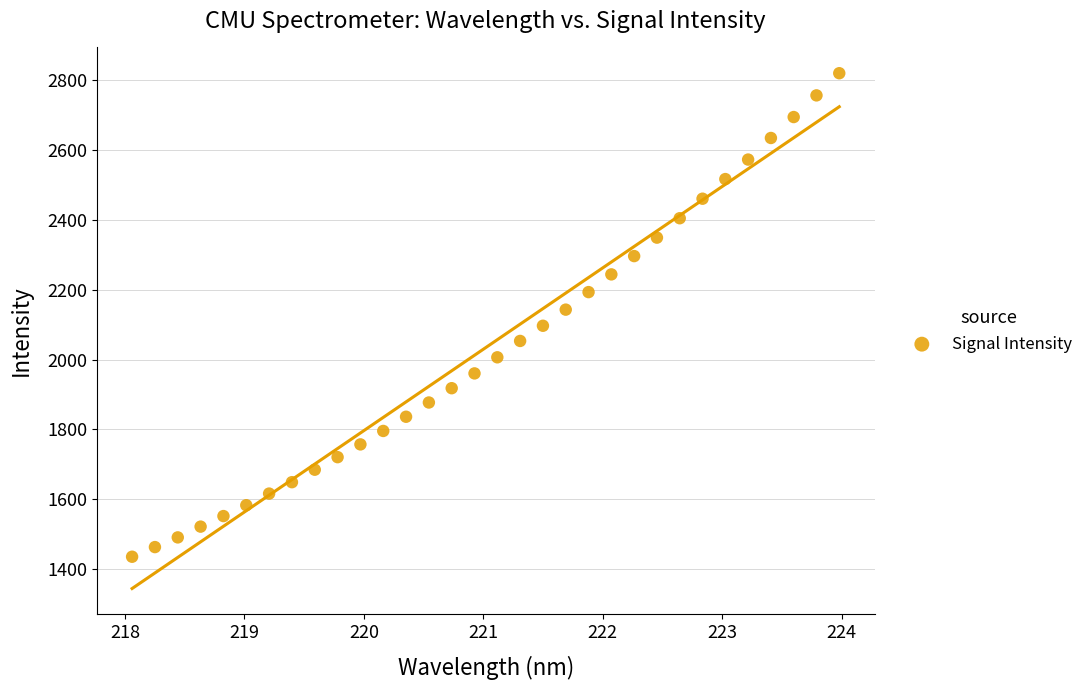

What is the range of X values (max minus min)?

5.9